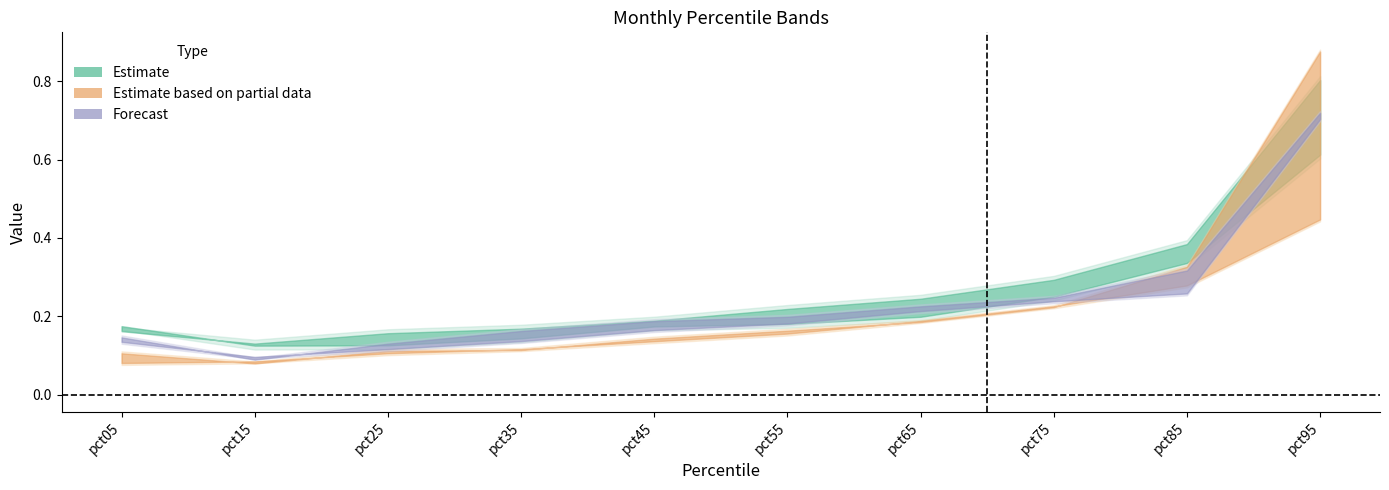

Which has a higher value, pct35 or pct65?

pct65